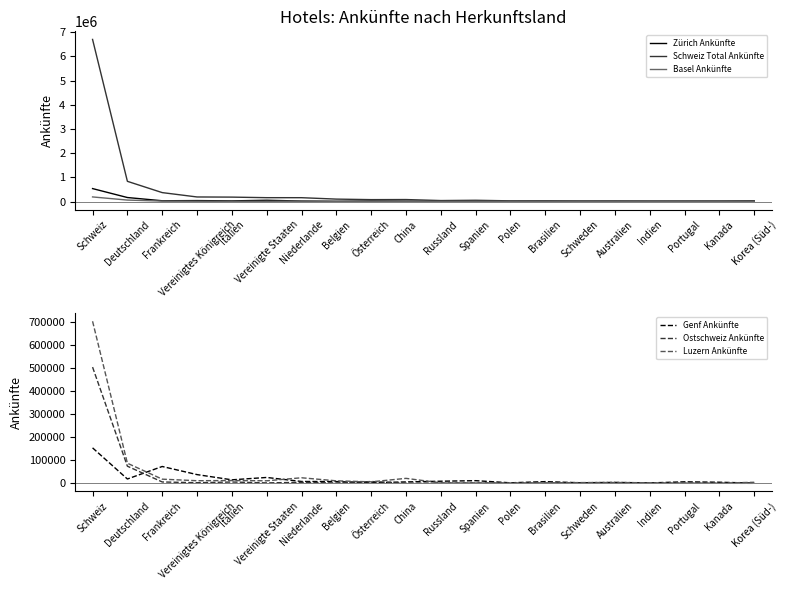

At which label does Zürich Ankünfte reach its peak?

Schweiz